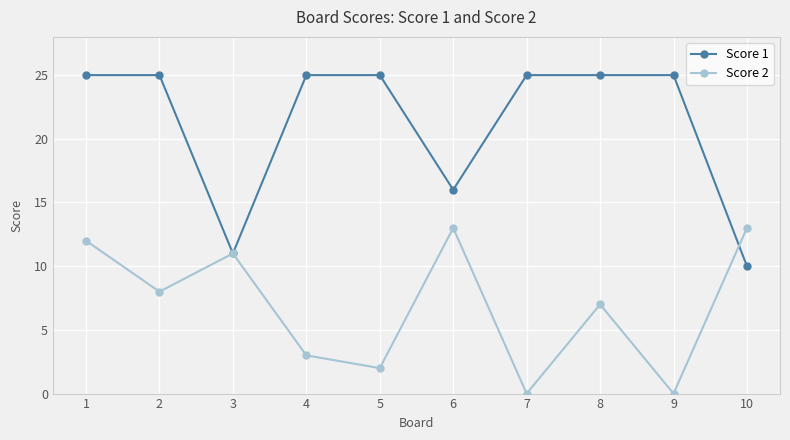

What is the difference between the maximum and minimum values in the Score 1 series?

15